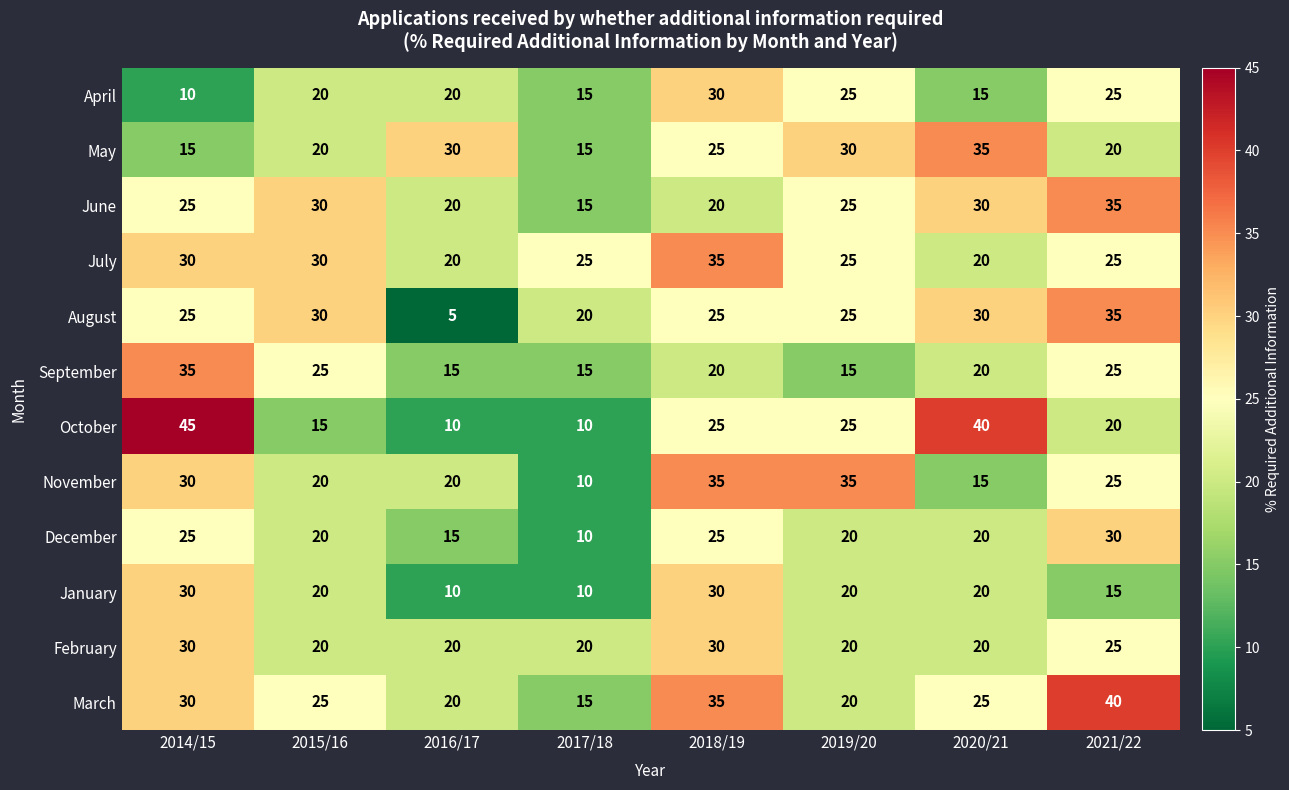

At which label does May first exceed 25?

2016/17